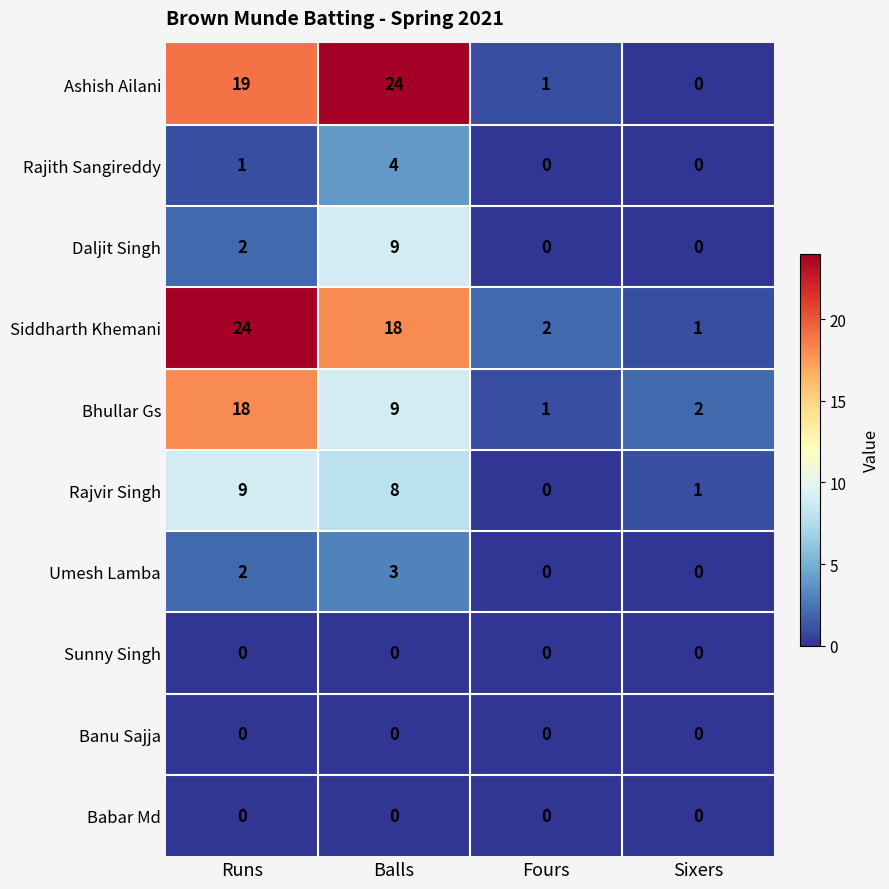

At how many categories does at least one series exceed 12?

2